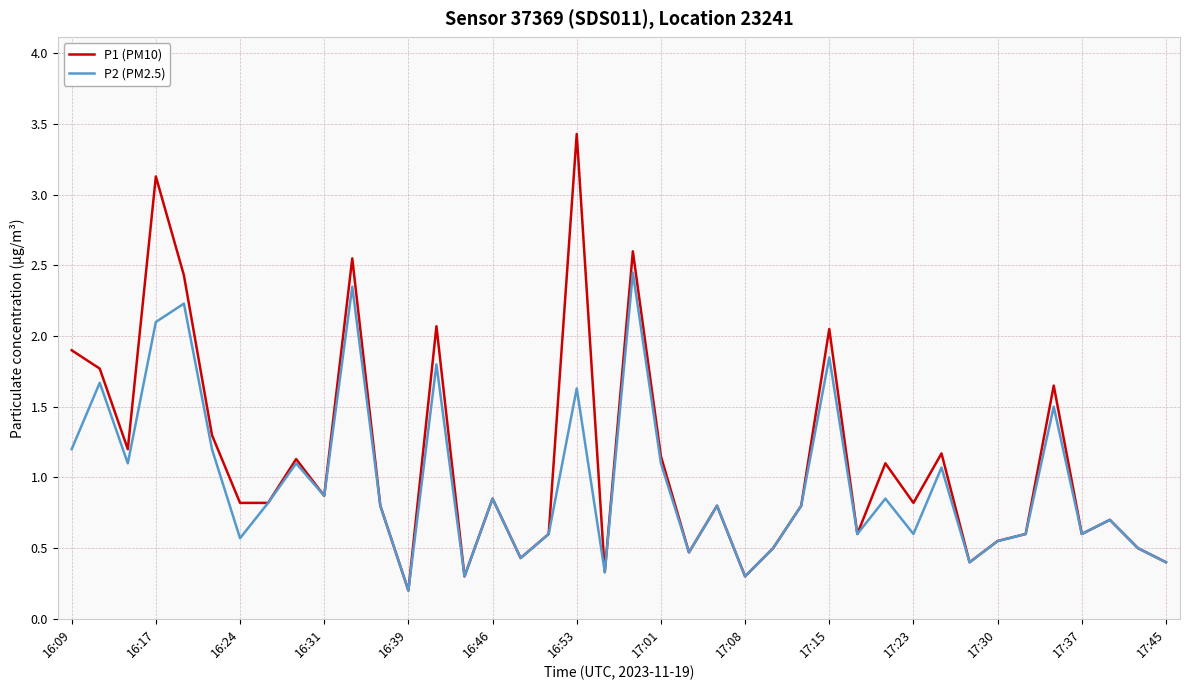

What is the maximum value shown in the chart?

3.4